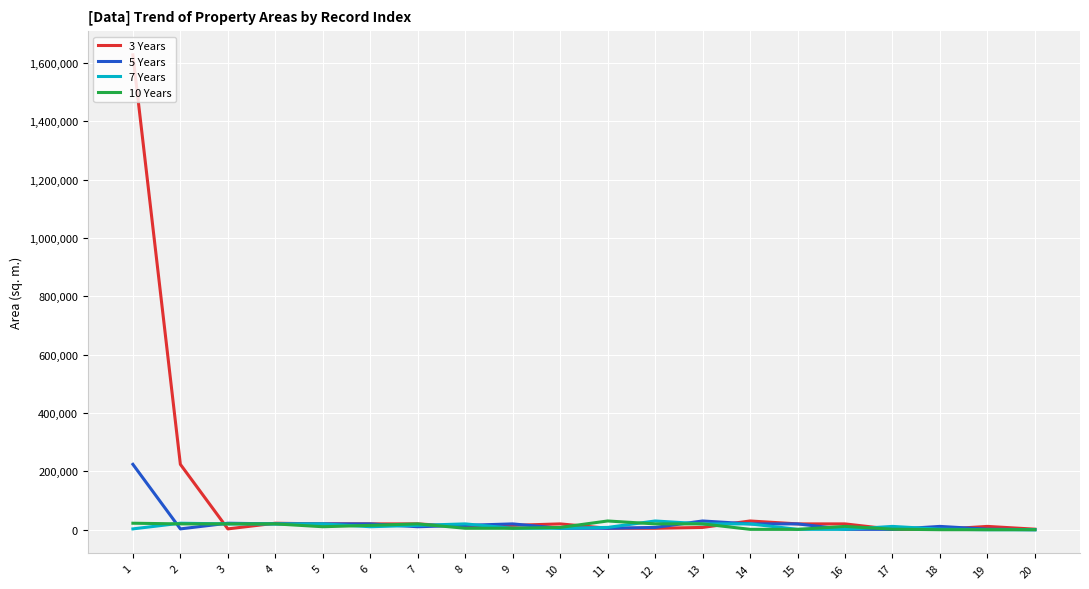

Which series has the largest total across all categories?

3 Years